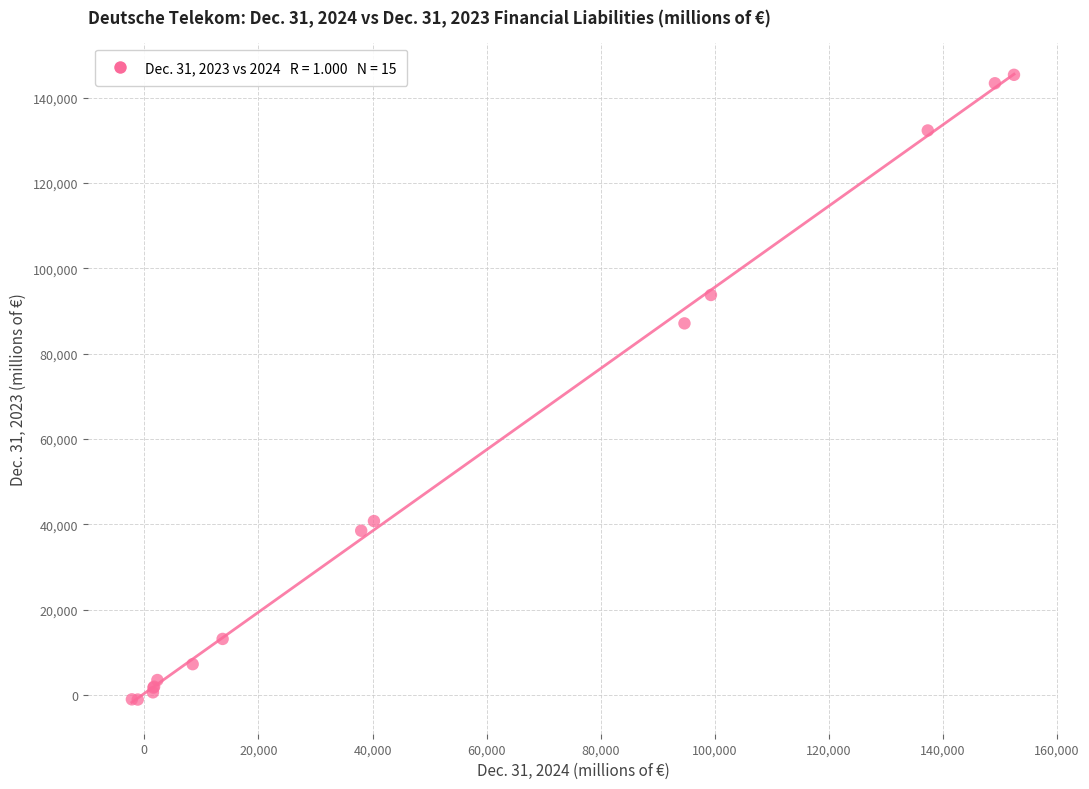

What Y value in the scatter plot is closest to 72152?

87097